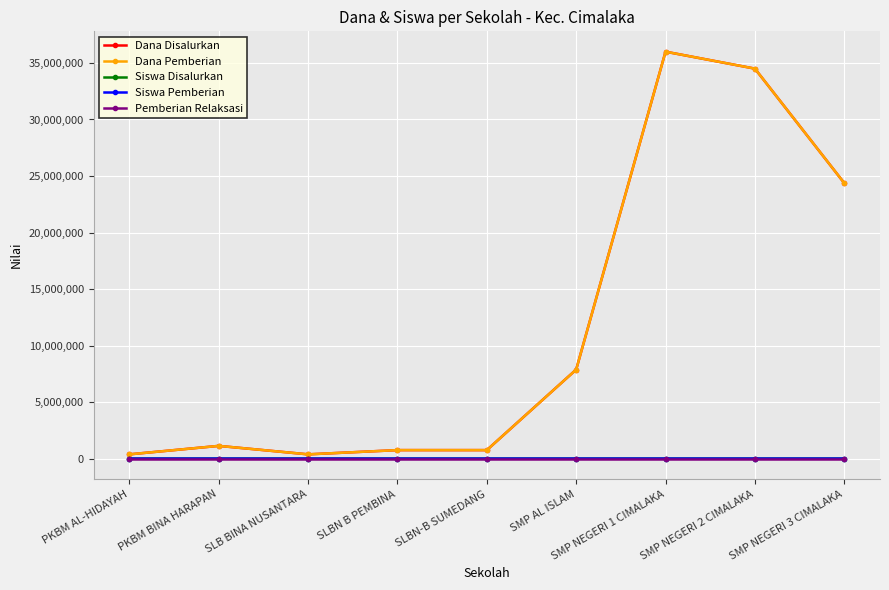

Does the chart have visible grid lines?

Yes